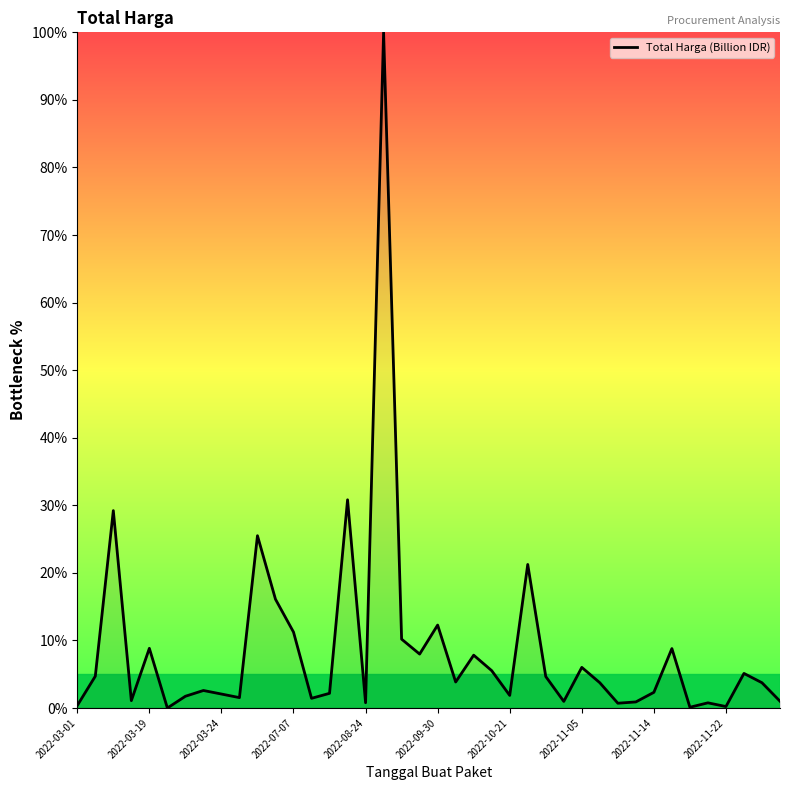

What is the difference between the maximum and minimum values?

100.0